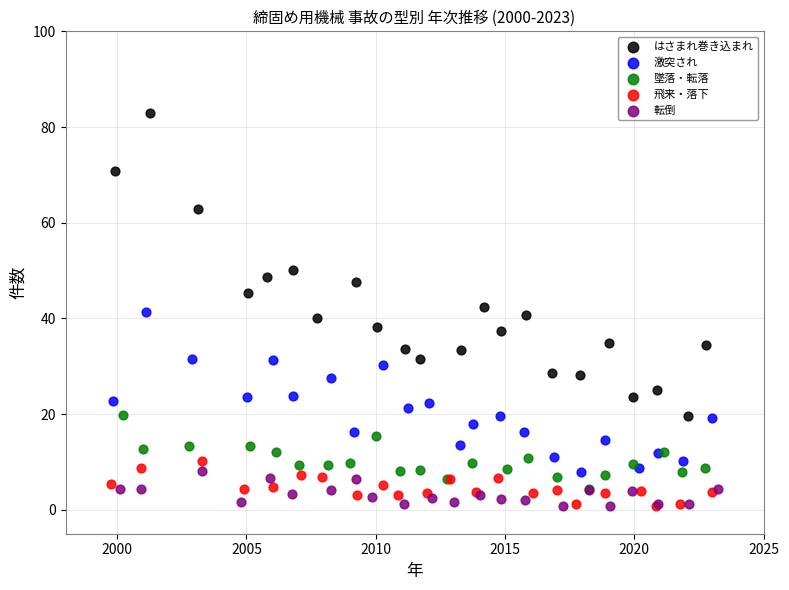

What are all the series names shown in the legend?

はさまれ巻き込まれ, 激突され, 墜落・転落, 飛来・落下, 転倒